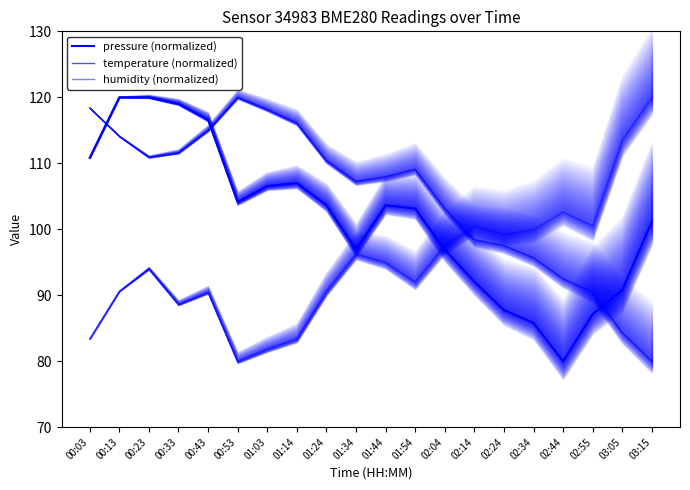

What is the difference between the maximum and minimum values in the humidity (normalized) series?

40.0